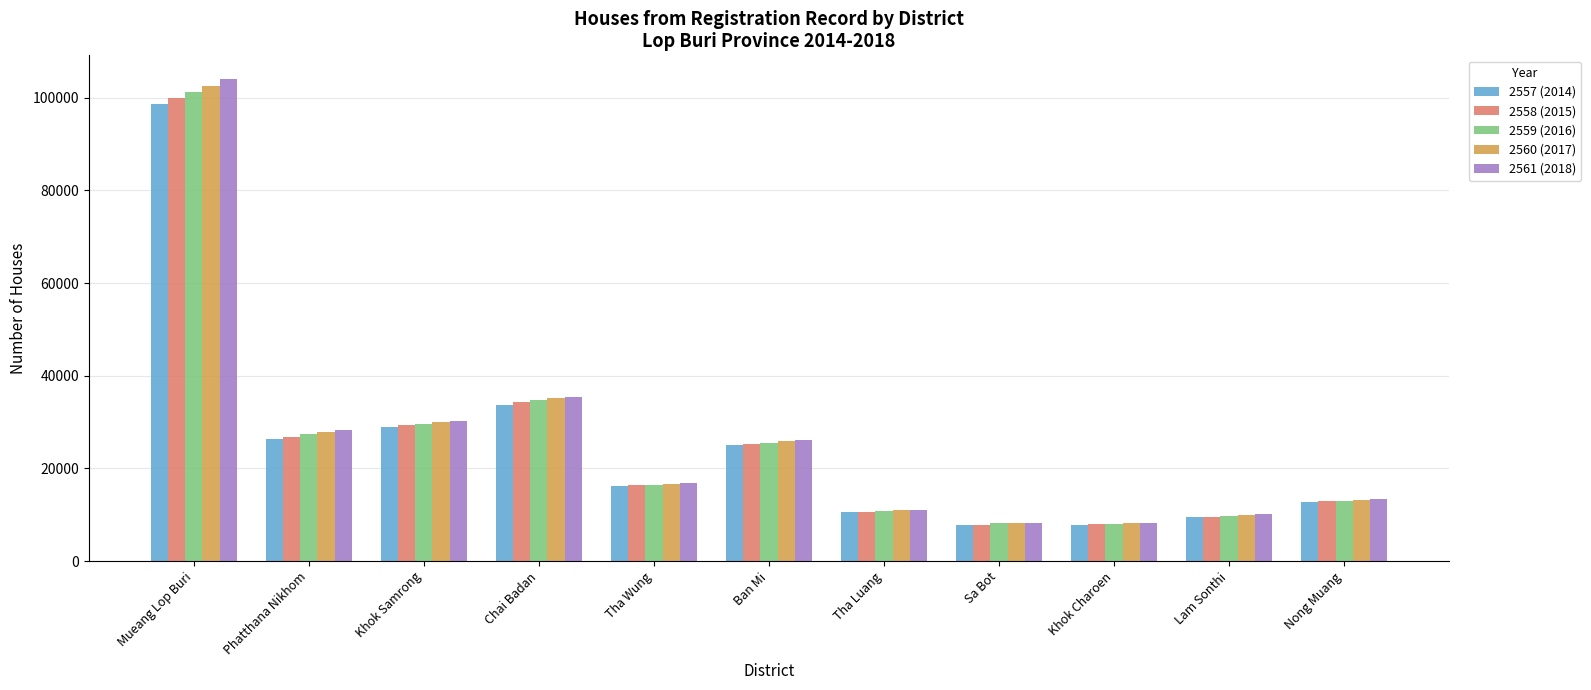

The 2560 (2017) series shows 25806 at Ban Mi. True or false?

True